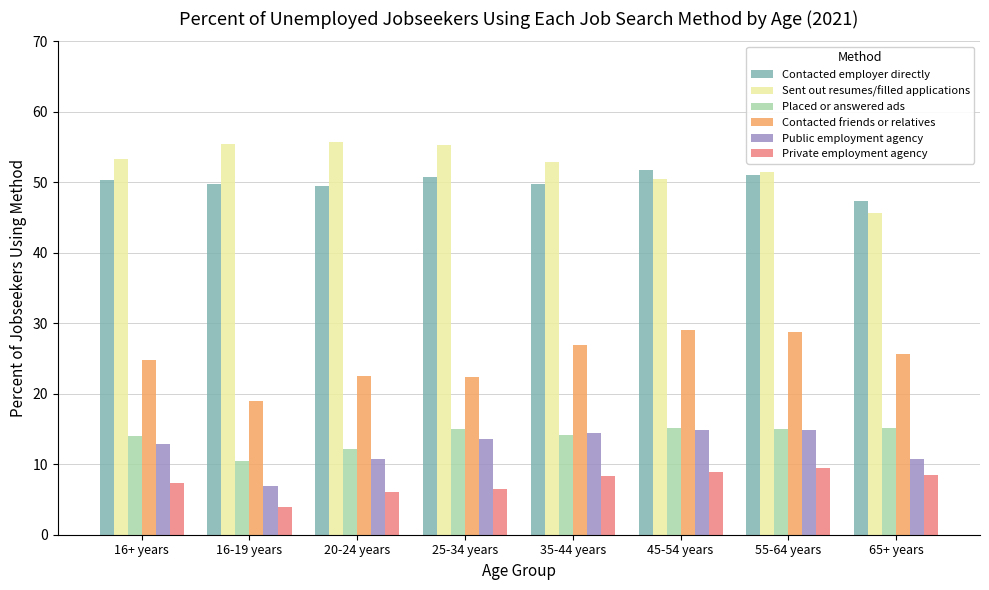

How many series are shown in this chart?

6